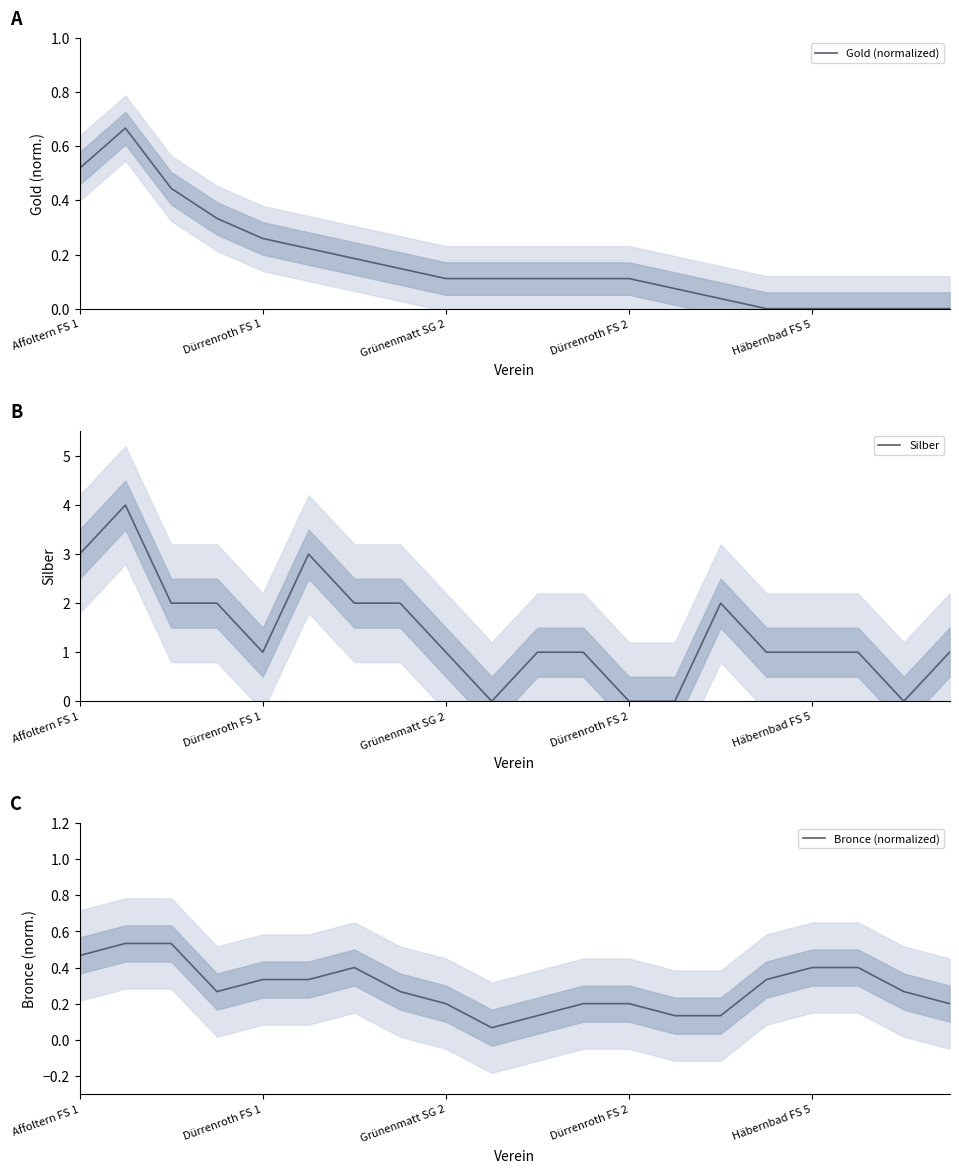

The Gold (normalized) series shows 0.1 at Dürrenroth FS 1. True or false?

False